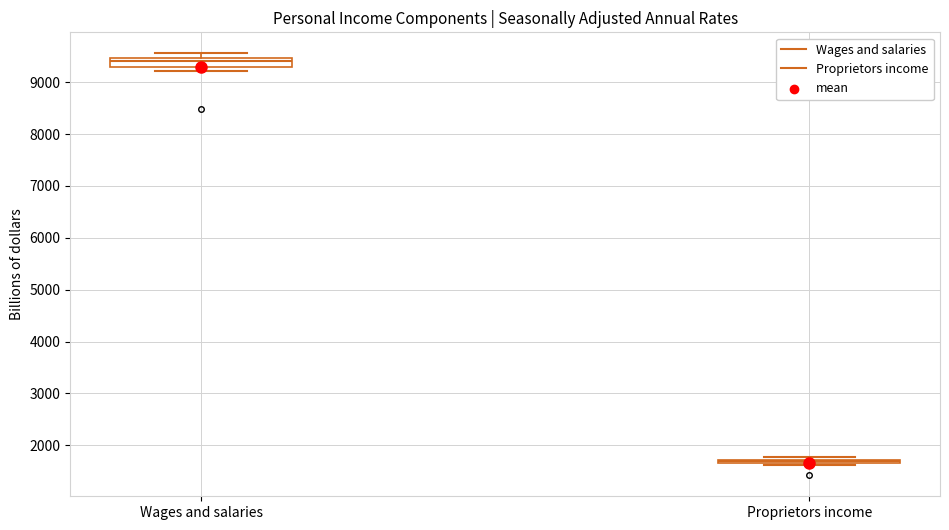

Reading left to right, transcribe this box plot: for each box, give where its median line is, the range the box spans, and where its two whiskers end, as read against the y-axis. The values are not printed on the chart, so give them approximately, as read against the axis.

Wages and salaries: median 9400, box 9300 to 9500, whiskers 9200 to 9600
Proprietors income: box collapsed to a line at 1700, whiskers 1600 to 1800